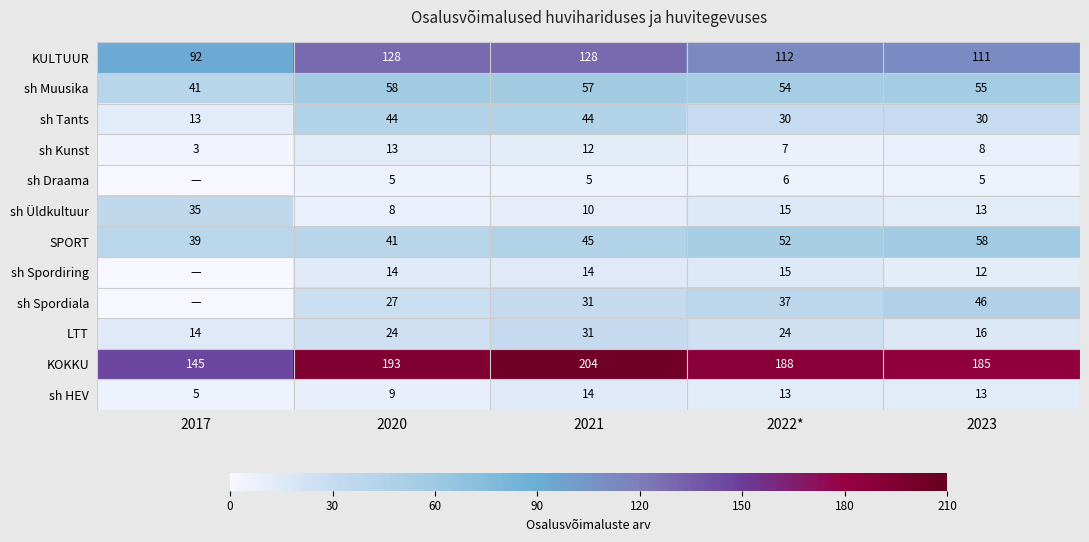

Is it true that sh Spordiring equals 21 at 2023?

False